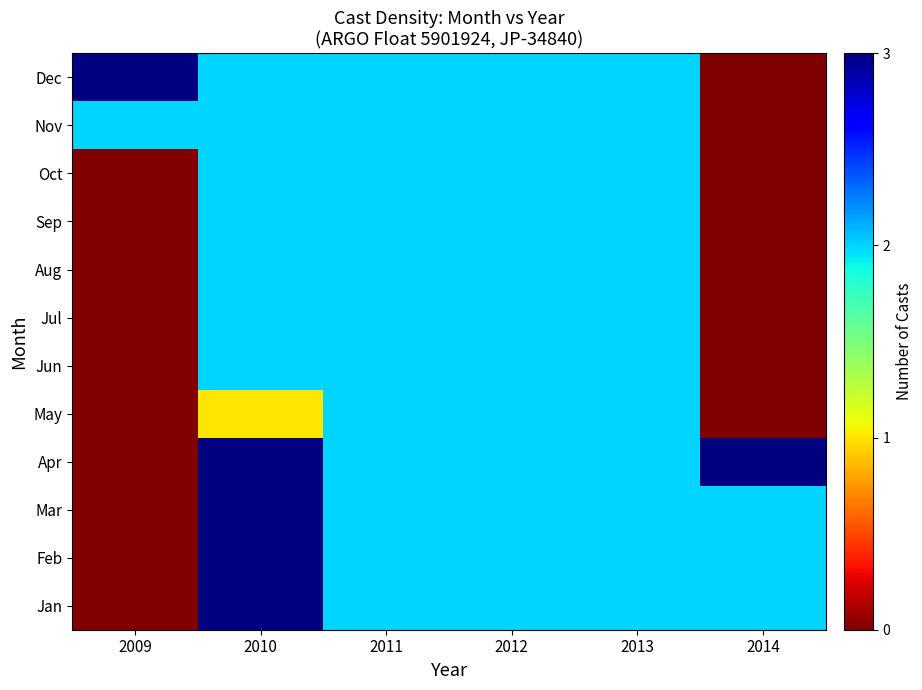

What is the greatest value displayed?

3